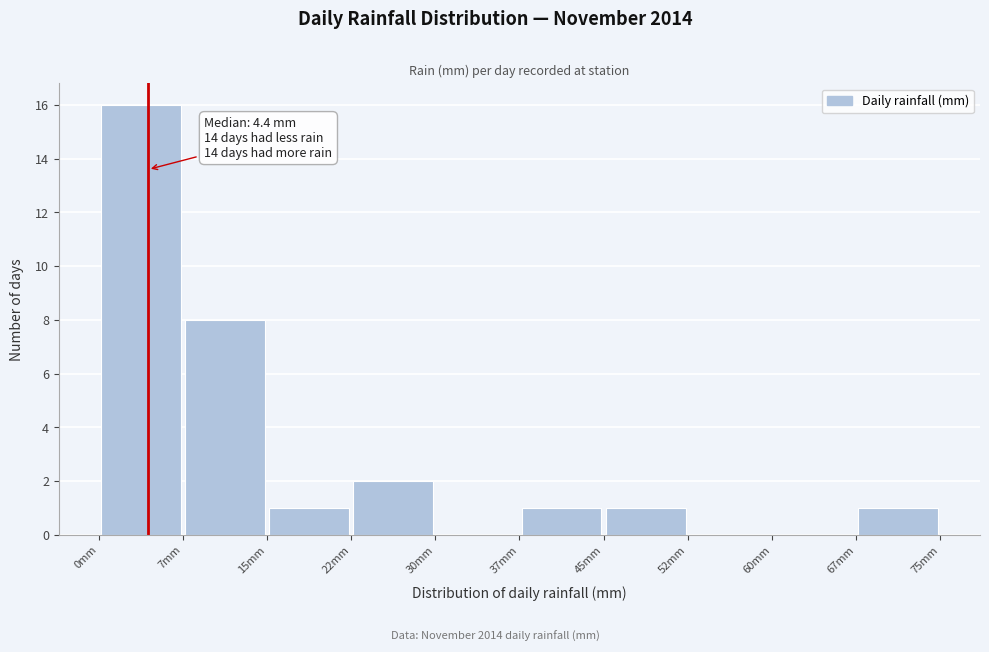

Over which range of the x-axis is the bar tallest?

0 to 7